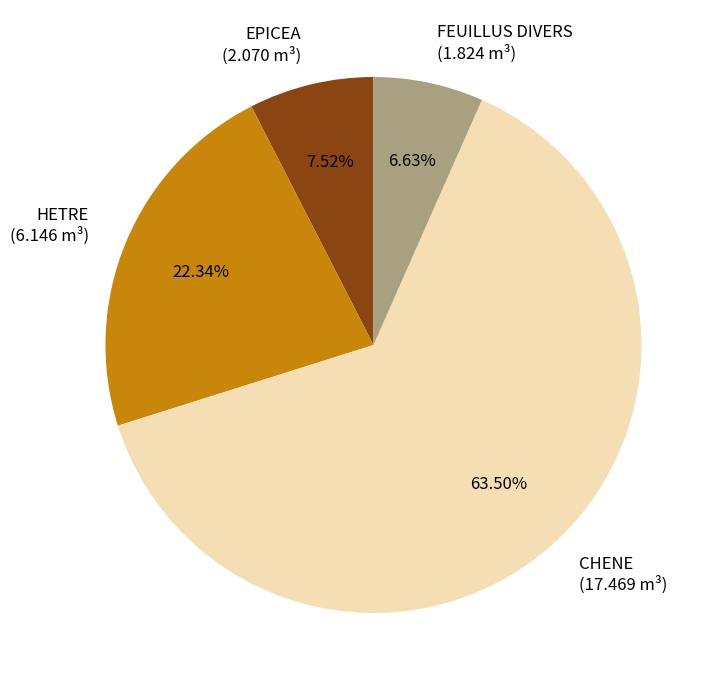

Do FEUILLUS DIVERS and CHENE together represent more than half of the pie?

Yes